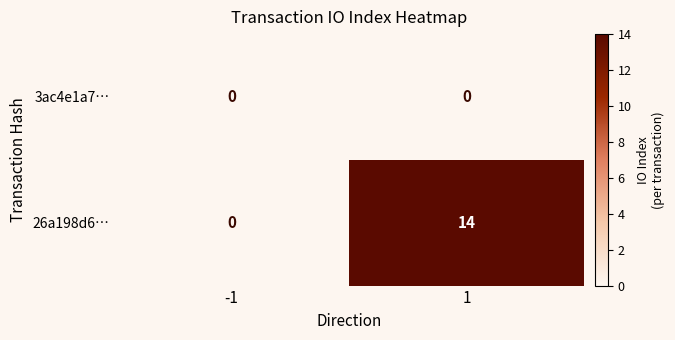

Reading left to right, extract all data points from this chart.

3ac4e1a7…: -1=0	1=0
26a198d6…: -1=0	1=14